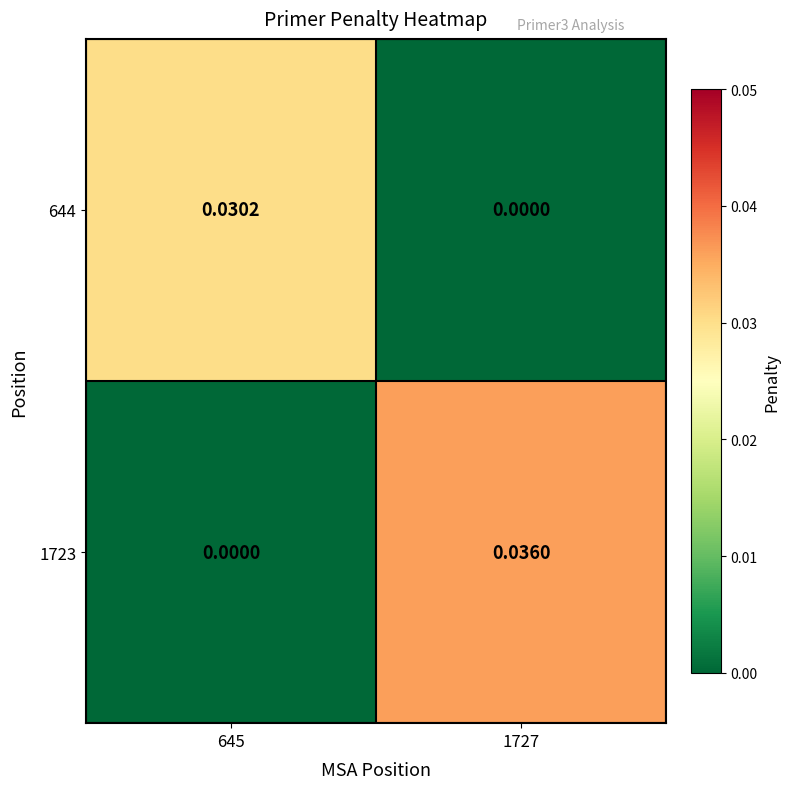

Which series has the largest total across all categories?

1723